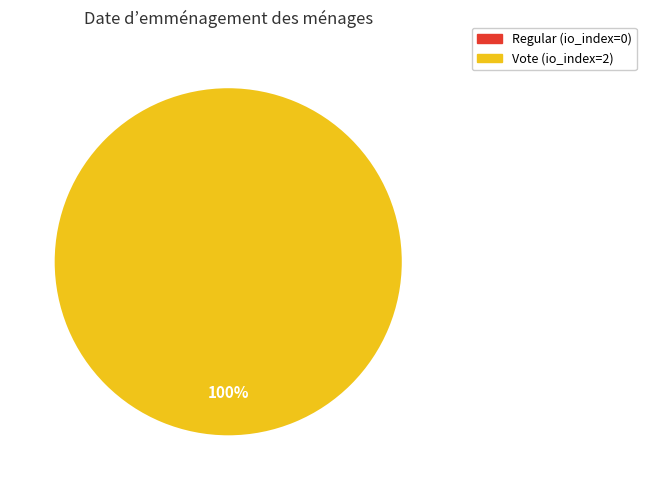

What is the change in value from Regular to Vote?

+2